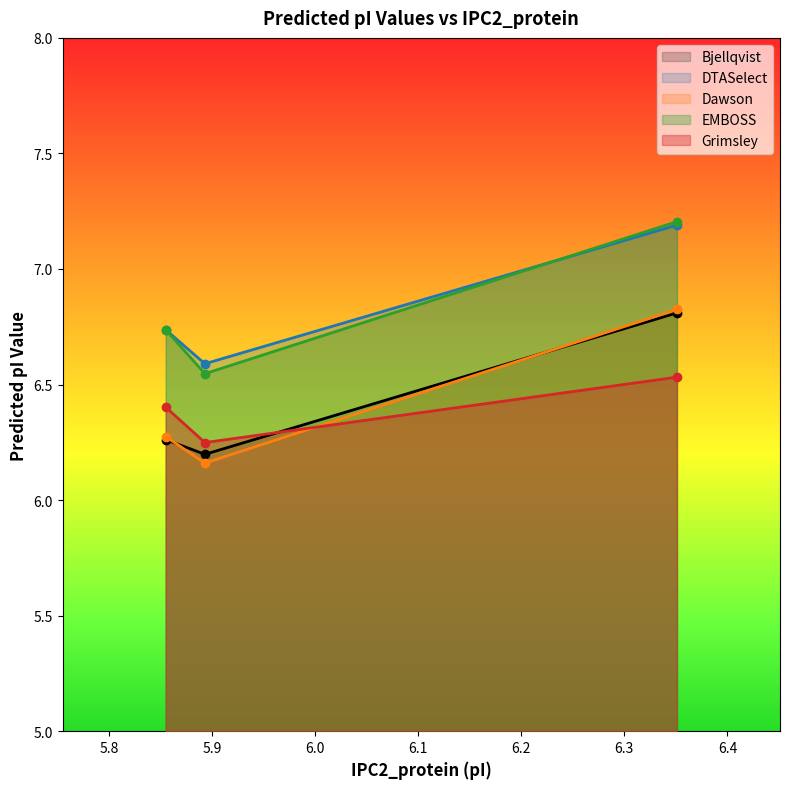

What is the total value across all series at 5.855?

32.4